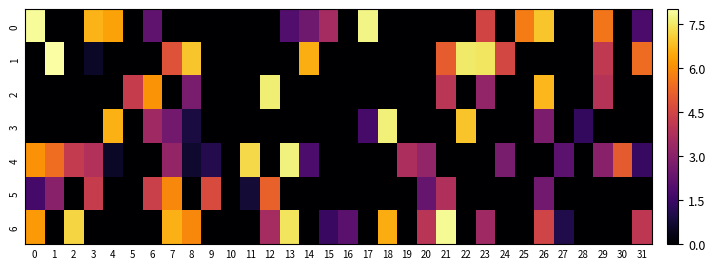

Between 7 and 26, which series saw the biggest shift?

row_0